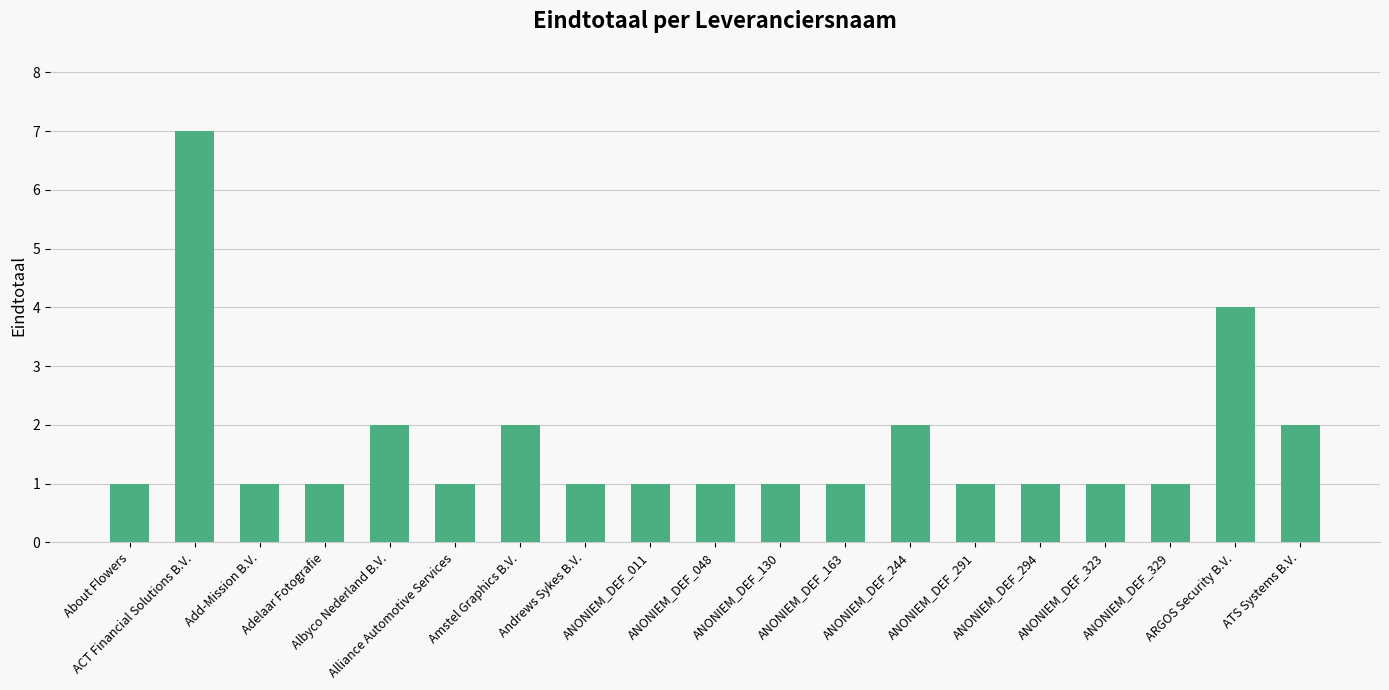

Where is the data nearest to the value 4?

ARGOS Security B.V.